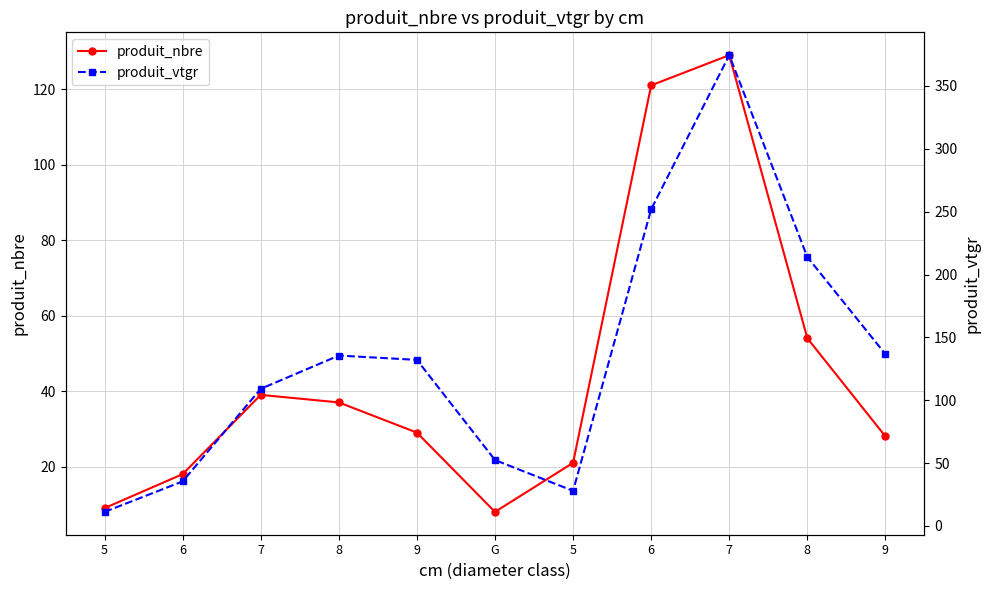

At which category is the sum across all series the highest?

7